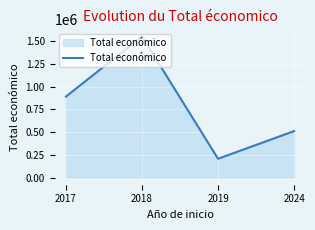

List the labels in order of value, largest first.

2018, 2017, 2024, 2019